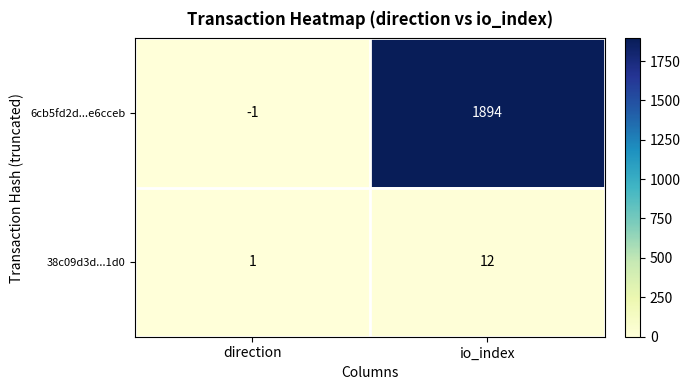

Reading left to right, extract all data points from this chart.

6cb5fd2d...e6cceb: -1	1894
38c09d3d...1d0: 1	12